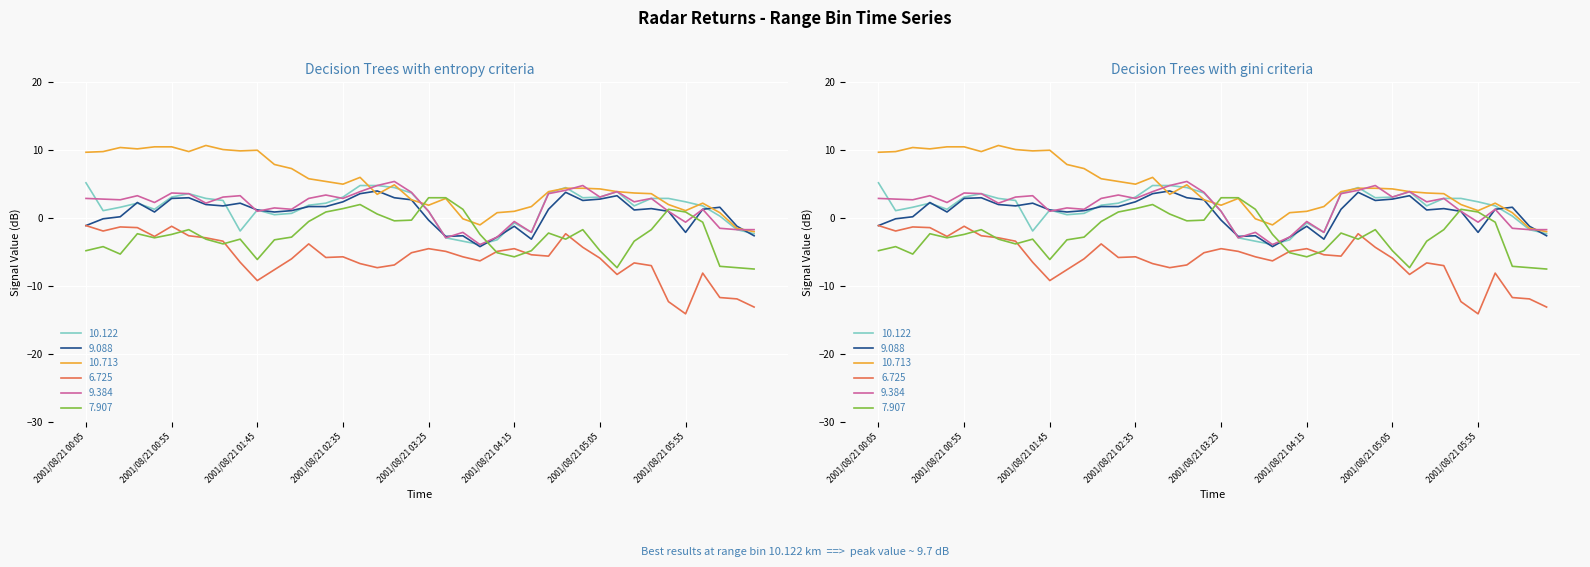

Reading left to right, extract all data points from this chart.

10.122: 2001/08/21 00:05=5.2	2001/08/21 00:15=1.1	2001/08/21 00:25=1.6	2001/08/21 00:35=2.2	2001/08/21 00:45=1.3	2001/08/21 00:55=3.1	2001/08/21 01:05=3.6	2001/08/21 01:15=2.9	2001/08/21 01:25=2.6	2001/08/21 01:35=-1.9	2001/08/21 01:45=1.2	2001/08/21 01:55=0.5	2001/08/21 02:05=0.7	2001/08/21 02:15=1.9	2001/08/21 02:25=2.2	2001/08/21 02:35=3.1	2001/08/21 02:45=4.8	2001/08/21 02:55=4.8	2001/08/21 03:05=4.5	2001/08/21 03:15=3.7	2001/08/21 03:25=1.0	2001/08/21 03:35=-2.9	2001/08/21 03:45=-3.4	2001/08/21 03:55=-3.9	2001/08/21 04:05=-3.2	2001/08/21 04:15=-0.7	2001/08/21 04:25=-2.1	2001/08/21 04:35=3.7	2001/08/21 04:45=4.5	2001/08/21 04:55=3.0	2001/08/21 05:05=3.1	2001/08/21 05:15=3.9	2001/08/21 05:25=1.8	2001/08/21 05:35=2.9	2001/08/21 05:45=2.9	2001/08/21 05:55=2.4	2001/08/21 06:05=1.8	2001/08/21 06:15=0.3	2001/08/21 06:25=-1.7	2001/08/21 06:35=-2.3
9.088: 2001/08/21 00:05=-1.1	2001/08/21 00:15=-0.1	2001/08/21 00:25=0.2	2001/08/21 00:35=2.3	2001/08/21 00:45=0.9	2001/08/21 00:55=2.9	2001/08/21 01:05=3.0	2001/08/21 01:15=2.0	2001/08/21 01:25=1.8	2001/08/21 01:35=2.2	2001/08/21 01:45=1.2	2001/08/21 01:55=0.9	2001/08/21 02:05=1.1	2001/08/21 02:15=1.7	2001/08/21 02:25=1.7	2001/08/21 02:35=2.4	2001/08/21 02:45=3.6	2001/08/21 02:55=4.0	2001/08/21 03:05=3.0	2001/08/21 03:15=2.7	2001/08/21 03:25=-0.3	2001/08/21 03:35=-2.7	2001/08/21 03:45=-2.6	2001/08/21 03:55=-4.2	2001/08/21 04:05=-2.8	2001/08/21 04:15=-1.2	2001/08/21 04:25=-3.1	2001/08/21 04:35=1.3	2001/08/21 04:45=3.8	2001/08/21 04:55=2.6	2001/08/21 05:05=2.8	2001/08/21 05:15=3.3	2001/08/21 05:25=1.2	2001/08/21 05:35=1.4	2001/08/21 05:45=1.0	2001/08/21 05:55=-2.1	2001/08/21 06:05=1.3	2001/08/21 06:15=1.6	2001/08/21 06:25=-1.2	2001/08/21 06:35=-2.6
10.713: 2001/08/21 00:05=9.7	2001/08/21 00:15=9.8	2001/08/21 00:25=10.4	2001/08/21 00:35=10.2	2001/08/21 00:45=10.5	2001/08/21 00:55=10.5	2001/08/21 01:05=9.8	2001/08/21 01:15=10.7	2001/08/21 01:25=10.1	2001/08/21 01:35=9.9	2001/08/21 01:45=10.0	2001/08/21 01:55=7.9	2001/08/21 02:05=7.3	2001/08/21 02:15=5.8	2001/08/21 02:25=5.4	2001/08/21 02:35=5.0	2001/08/21 02:45=6.0	2001/08/21 02:55=3.5	2001/08/21 03:05=4.9	2001/08/21 03:15=2.7	2001/08/21 03:25=1.9	2001/08/21 03:35=2.9	2001/08/21 03:45=-0.1	2001/08/21 03:55=-1.0	2001/08/21 04:05=0.8	2001/08/21 04:15=1.0	2001/08/21 04:25=1.7	2001/08/21 04:35=3.9	2001/08/21 04:45=4.4	2001/08/21 04:55=4.4	2001/08/21 05:05=4.3	2001/08/21 05:15=3.9	2001/08/21 05:25=3.7	2001/08/21 05:35=3.6	2001/08/21 05:45=2.0	2001/08/21 05:55=1.1	2001/08/21 06:05=2.2	2001/08/21 06:15=0.8	2001/08/21 06:25=-1.5	2001/08/21 06:35=-2.0
6.725: 2001/08/21 00:05=-1.1	2001/08/21 00:15=-1.9	2001/08/21 00:25=-1.3	2001/08/21 00:35=-1.4	2001/08/21 00:45=-2.7	2001/08/21 00:55=-1.2	2001/08/21 01:05=-2.6	2001/08/21 01:15=-2.9	2001/08/21 01:25=-3.4	2001/08/21 01:35=-6.5	2001/08/21 01:45=-9.2	2001/08/21 01:55=-7.6	2001/08/21 02:05=-6.0	2001/08/21 02:15=-3.8	2001/08/21 02:25=-5.8	2001/08/21 02:35=-5.7	2001/08/21 02:45=-6.7	2001/08/21 02:55=-7.3	2001/08/21 03:05=-6.9	2001/08/21 03:15=-5.1	2001/08/21 03:25=-4.5	2001/08/21 03:35=-4.9	2001/08/21 03:45=-5.7	2001/08/21 03:55=-6.3	2001/08/21 04:05=-4.9	2001/08/21 04:15=-4.5	2001/08/21 04:25=-5.4	2001/08/21 04:35=-5.6	2001/08/21 04:45=-2.3	2001/08/21 04:55=-4.3	2001/08/21 05:05=-5.9	2001/08/21 05:15=-8.3	2001/08/21 05:25=-6.6	2001/08/21 05:35=-7.0	2001/08/21 05:45=-12.3	2001/08/21 05:55=-14.1	2001/08/21 06:05=-8.1	2001/08/21 06:15=-11.7	2001/08/21 06:25=-11.9	2001/08/21 06:35=-13.1
9.384: 2001/08/21 00:05=2.9	2001/08/21 00:15=2.8	2001/08/21 00:25=2.7	2001/08/21 00:35=3.3	2001/08/21 00:45=2.3	2001/08/21 00:55=3.7	2001/08/21 01:05=3.6	2001/08/21 01:15=2.2	2001/08/21 01:25=3.1	2001/08/21 01:35=3.3	2001/08/21 01:45=1.0	2001/08/21 01:55=1.5	2001/08/21 02:05=1.3	2001/08/21 02:15=2.9	2001/08/21 02:25=3.4	2001/08/21 02:35=2.9	2001/08/21 02:45=3.9	2001/08/21 02:55=4.8	2001/08/21 03:05=5.4	2001/08/21 03:15=3.8	2001/08/21 03:25=1.0	2001/08/21 03:35=-2.9	2001/08/21 03:45=-2.1	2001/08/21 03:55=-3.9	2001/08/21 04:05=-2.8	2001/08/21 04:15=-0.5	2001/08/21 04:25=-2.1	2001/08/21 04:35=3.6	2001/08/21 04:45=4.1	2001/08/21 04:55=4.8	2001/08/21 05:05=3.1	2001/08/21 05:15=3.9	2001/08/21 05:25=2.4	2001/08/21 05:35=2.9	2001/08/21 05:45=1.0	2001/08/21 05:55=-0.6	2001/08/21 06:05=1.3	2001/08/21 06:15=-1.5	2001/08/21 06:25=-1.7	2001/08/21 06:35=-1.7
7.907: 2001/08/21 00:05=-4.8	2001/08/21 00:15=-4.2	2001/08/21 00:25=-5.3	2001/08/21 00:35=-2.3	2001/08/21 00:45=-2.9	2001/08/21 00:55=-2.4	2001/08/21 01:05=-1.7	2001/08/21 01:15=-3.1	2001/08/21 01:25=-3.8	2001/08/21 01:35=-3.1	2001/08/21 01:45=-6.1	2001/08/21 01:55=-3.2	2001/08/21 02:05=-2.8	2001/08/21 02:15=-0.5	2001/08/21 02:25=0.9	2001/08/21 02:35=1.4	2001/08/21 02:45=2.0	2001/08/21 02:55=0.6	2001/08/21 03:05=-0.4	2001/08/21 03:15=-0.3	2001/08/21 03:25=3.0	2001/08/21 03:35=3.0	2001/08/21 03:45=1.3	2001/08/21 03:55=-2.4	2001/08/21 04:05=-5.1	2001/08/21 04:15=-5.7	2001/08/21 04:25=-4.8	2001/08/21 04:35=-2.2	2001/08/21 04:45=-3.1	2001/08/21 04:55=-1.7	2001/08/21 05:05=-4.8	2001/08/21 05:15=-7.3	2001/08/21 05:25=-3.4	2001/08/21 05:35=-1.7	2001/08/21 05:45=1.3	2001/08/21 05:55=0.9	2001/08/21 06:05=-0.6	2001/08/21 06:15=-7.1	2001/08/21 06:25=-7.3	2001/08/21 06:35=-7.5